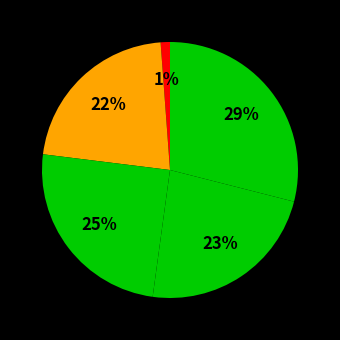

How many segments does this pie chart have?

5